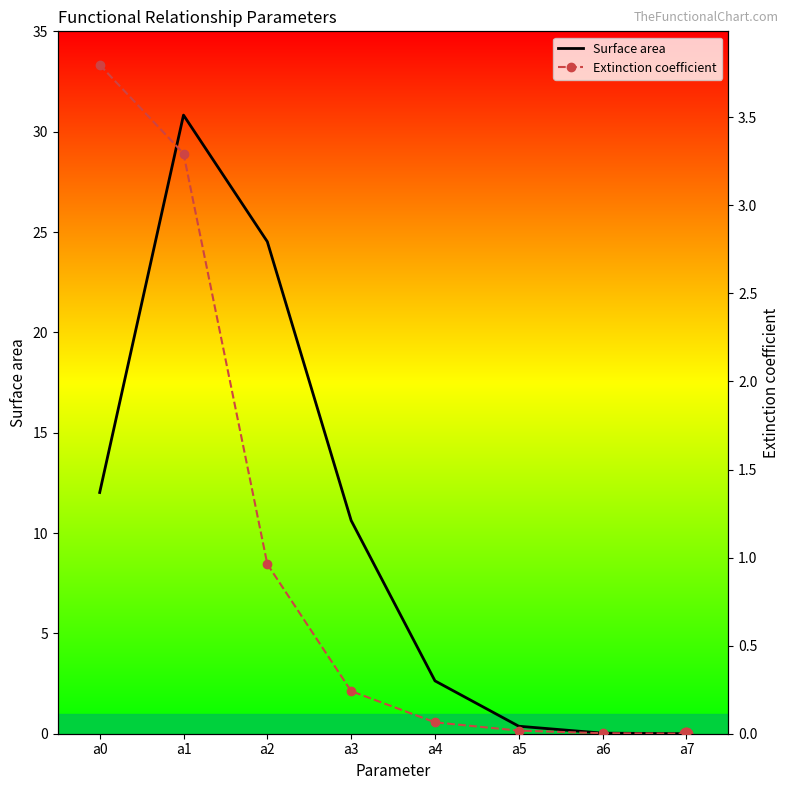

What is the total value across all series at a3?

10.9